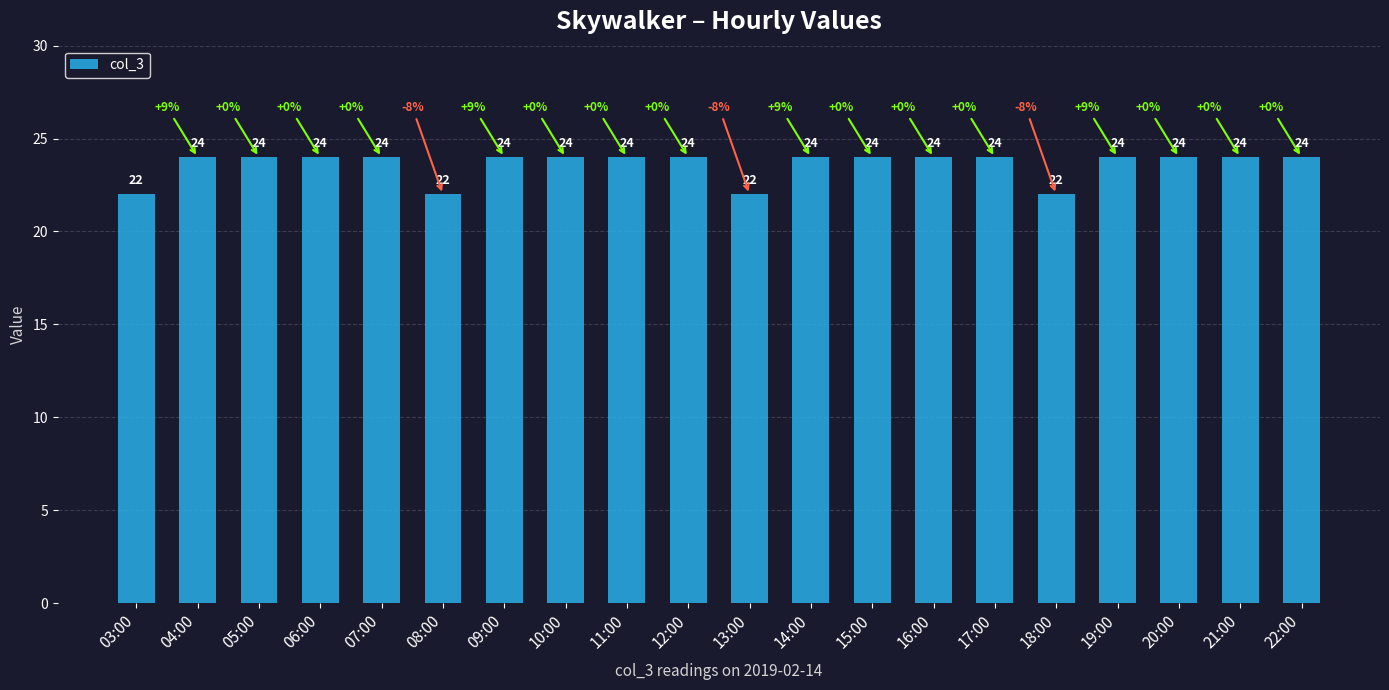

Reading left to right, what are all the values shown in this chart?

03:00=22	04:00=24	05:00=24	06:00=24	07:00=24	08:00=22	09:00=24	10:00=24	11:00=24	12:00=24	13:00=22	14:00=24	15:00=24	16:00=24	17:00=24	18:00=22	19:00=24	20:00=24	21:00=24	22:00=24